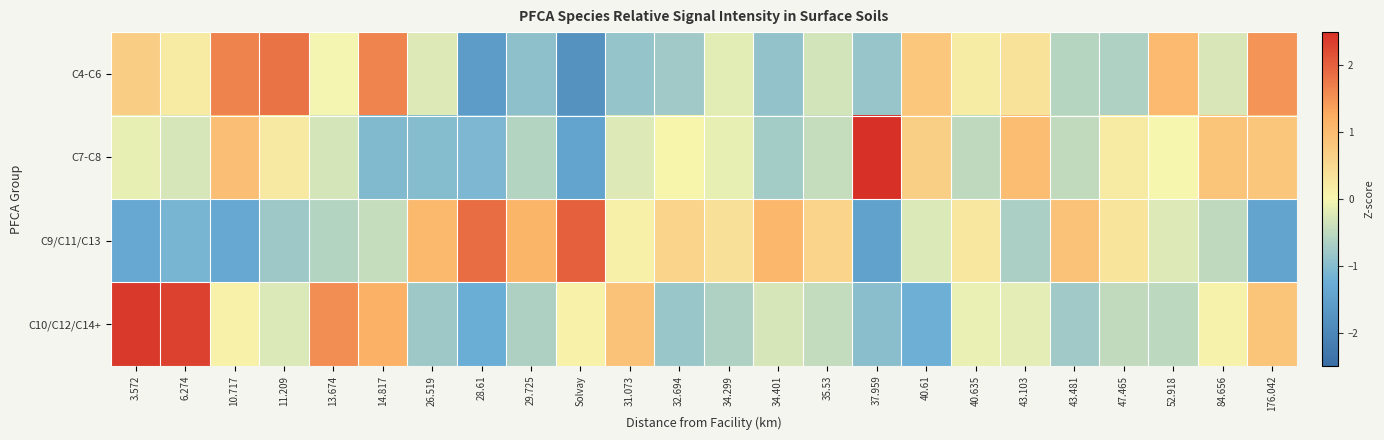

Reading left to right, what are all the values shown in this chart?

C4-C6: 3.572=0.7	6.274=0.2	10.717=1.7	11.209=1.8	13.674=-0.0	14.817=1.7	26.519=-0.2	28.61=-1.6	29.725=-0.9	Solvay=-1.8	31.073=-0.9	32.694=-0.8	34.299=-0.2	34.401=-0.9	35.53=-0.3	37.959=-0.8	40.61=0.8	40.635=0.2	43.103=0.3	43.481=-0.6	47.465=-0.6	52.918=1.0	84.656=-0.3	176.042=1.5
C7-C8: 3.572=-0.1	6.274=-0.3	10.717=0.9	11.209=0.2	13.674=-0.3	14.817=-1.0	26.519=-1.0	28.61=-1.1	29.725=-0.6	Solvay=-1.4	31.073=-0.2	32.694=0.0	34.299=-0.1	34.401=-0.7	35.53=-0.4	37.959=3.6	40.61=0.7	40.635=-0.5	43.103=1.0	43.481=-0.5	47.465=0.2	52.918=0.0	84.656=0.9	176.042=0.8
C9/C11/C13: 3.572=-1.3	6.274=-1.1	10.717=-1.4	11.209=-0.8	13.674=-0.6	14.817=-0.4	26.519=1.0	28.61=1.9	29.725=1.1	Solvay=2.0	31.073=0.1	32.694=0.6	34.299=0.4	34.401=1.1	35.53=0.6	37.959=-1.5	40.61=-0.2	40.635=0.3	43.103=-0.7	43.481=0.9	47.465=0.3	52.918=-0.2	84.656=-0.5	176.042=-1.4
C10/C12/C14+: 3.572=2.4	6.274=2.3	10.717=0.1	11.209=-0.2	13.674=1.5	14.817=1.2	26.519=-0.8	28.61=-1.3	29.725=-0.7	Solvay=0.1	31.073=0.9	32.694=-0.8	34.299=-0.6	34.401=-0.3	35.53=-0.4	37.959=-1.0	40.61=-1.2	40.635=-0.1	43.103=-0.2	43.481=-0.8	47.465=-0.5	52.918=-0.5	84.656=0.1	176.042=0.9